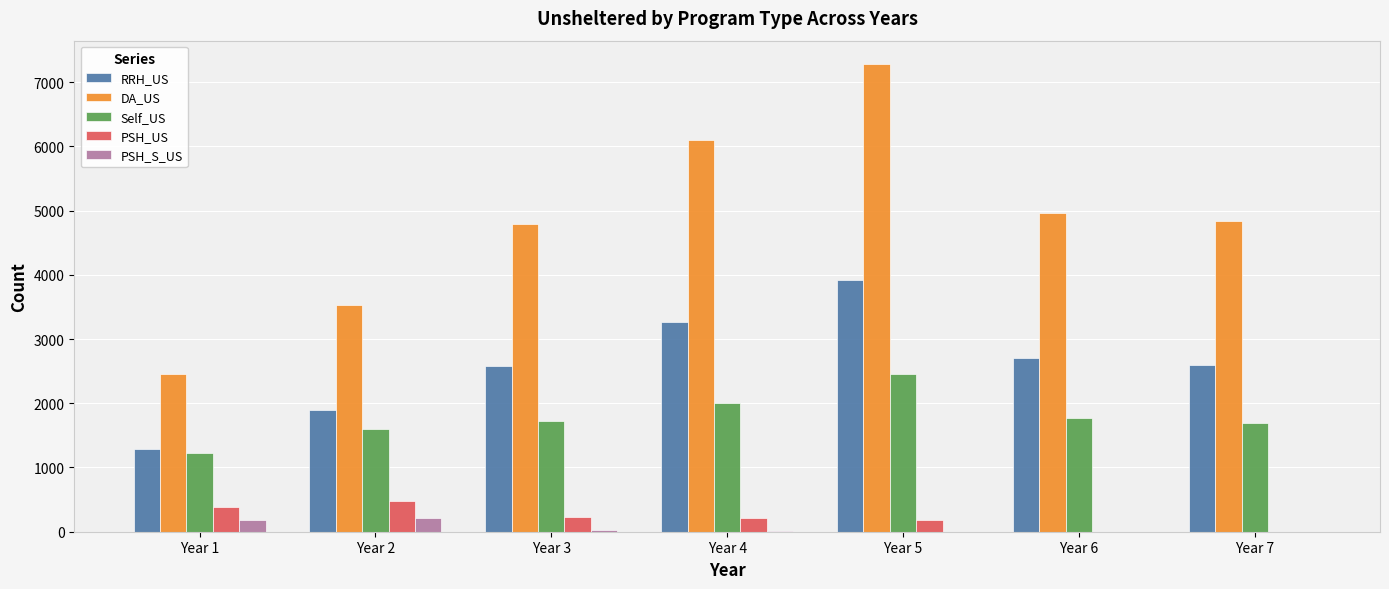

Where does the PSH_US series first go above 221?

Year 1